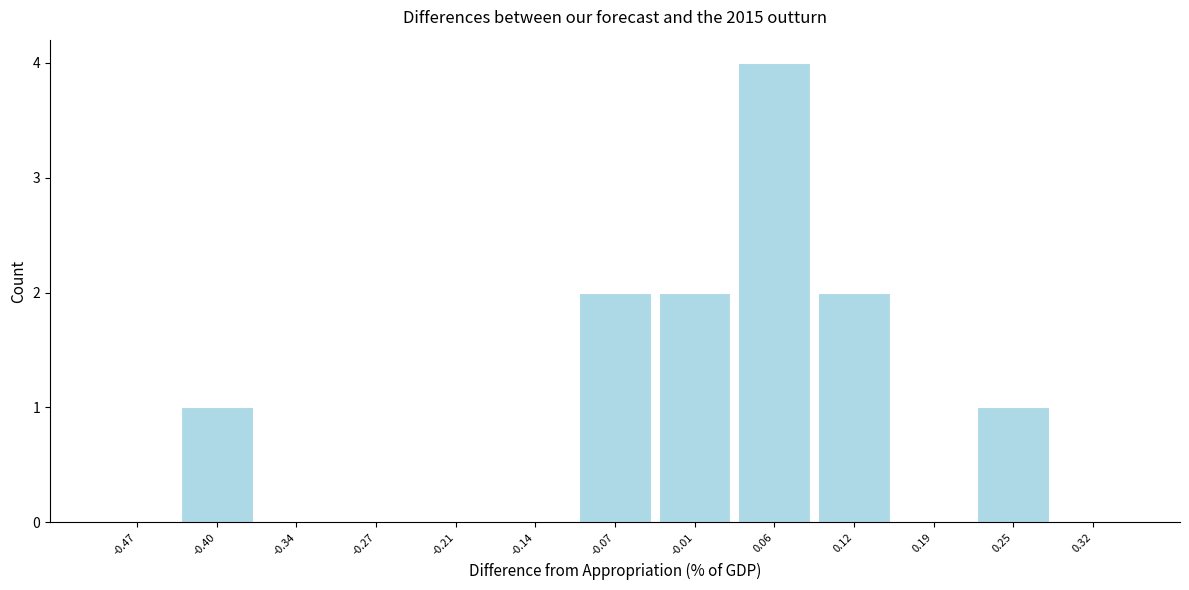

Reading left to right, list every bar in this chart as the range it spans on the x-axis followed by its height. Neither the bar edges nor the heights are printed on the chart, so give them approximately, as read against the axes.

-0.50 to -0.43: 0
-0.43 to -0.37: 1
-0.37 to -0.30: 0
-0.30 to -0.24: 0
-0.24 to -0.17: 0
-0.17 to -0.11: 0
-0.11 to -0.04: 2
-0.04 to 0.02: 2
0.02 to 0.09: 4
0.09 to 0.15: 2
0.15 to 0.22: 0
0.22 to 0.28: 1
0.28 to 0.35: 0